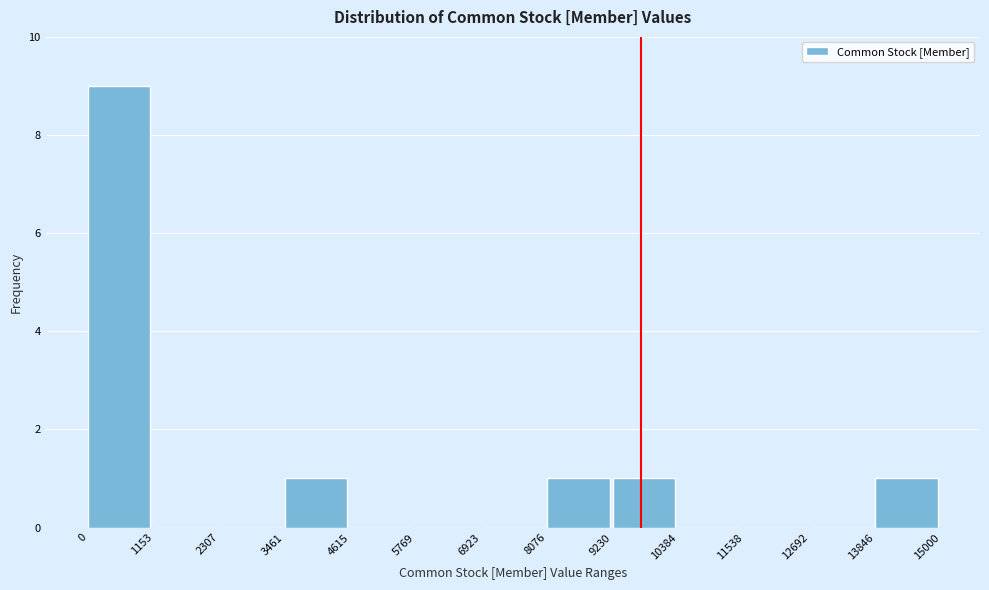

Reading left to right, transcribe this chart: for each bar, give the range it covers on the x-axis and its height. The values are not printed on the chart, so give them approximately, as read against the axis.

0 to 1153: 9
1153 to 2307: 0
2307 to 3461: 0
3461 to 4615: 1
4615 to 5769: 0
5769 to 6923: 0
6923 to 8076: 0
8076 to 9230: 1
9230 to 10384: 1
10384 to 11538: 0
11538 to 12692: 0
12692 to 13846: 0
13846 to 15000: 1